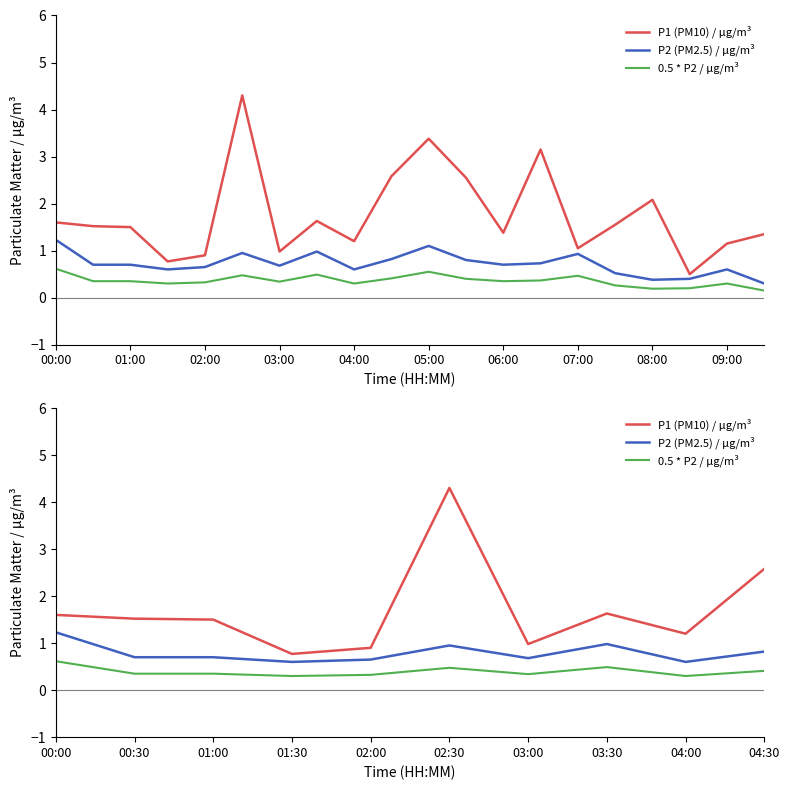

At which label does P2 (PM2.5) / μg/m³ reach its peak?

00:00